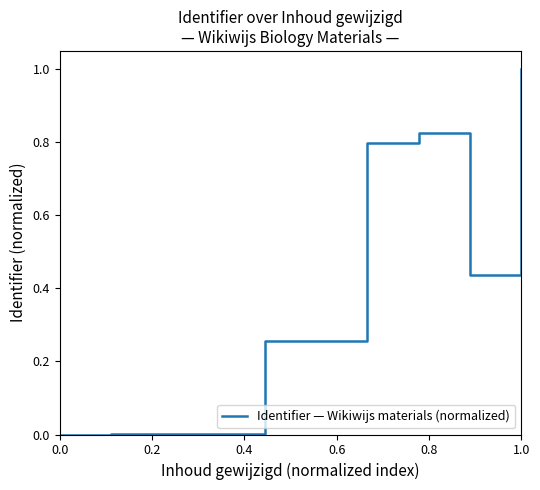

What is the difference between the maximum and minimum values?

1.0